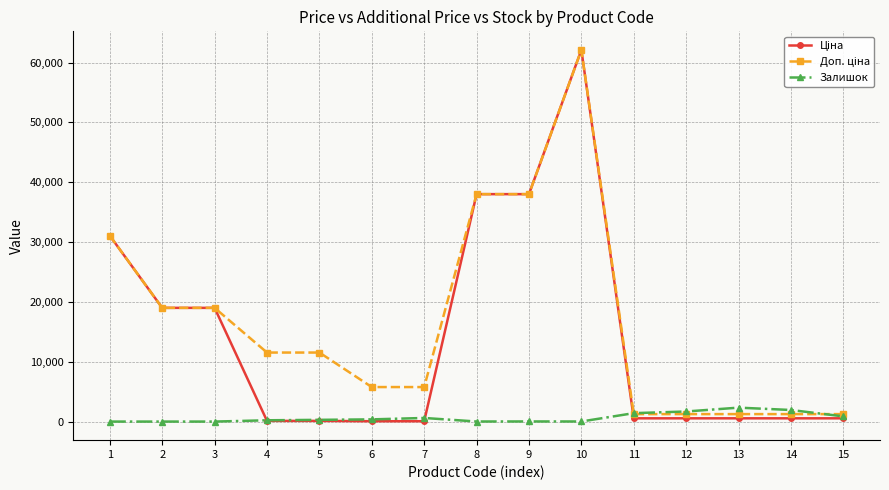

What is the sum of all Залишок values?

9747.0